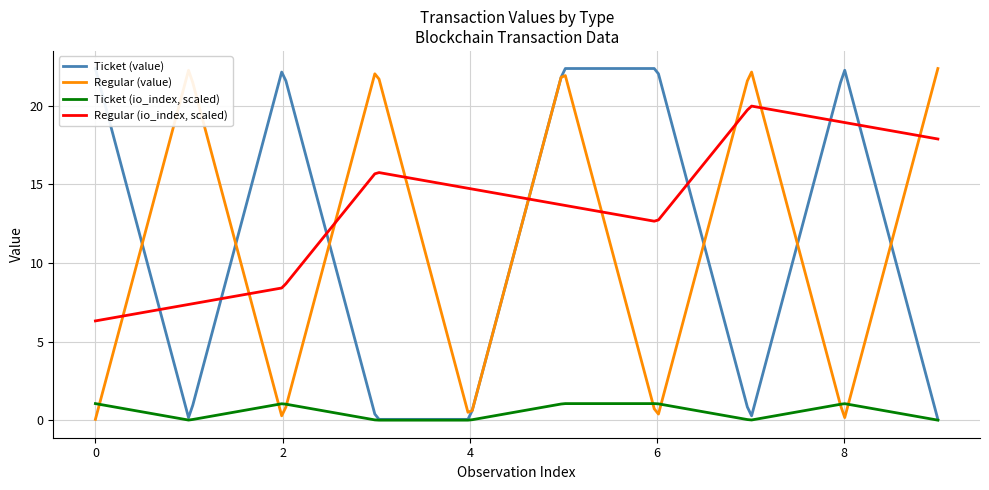

What is the greatest value displayed?

22.4